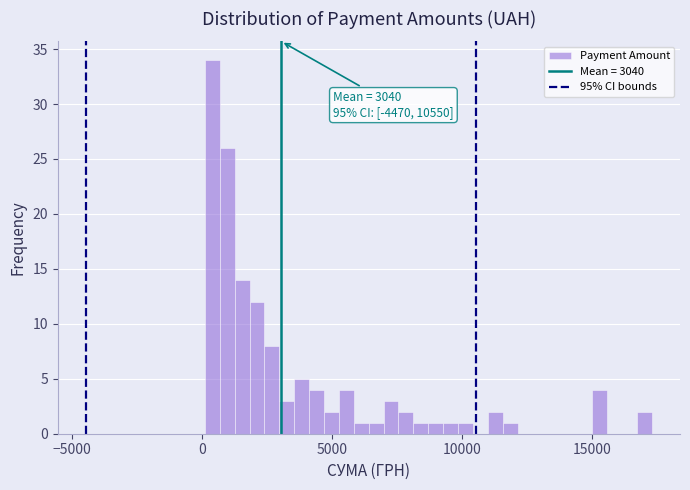

Around what value on the x-axis is the tallest bar? Give the approximate position of its centre, as read against the axis.

500